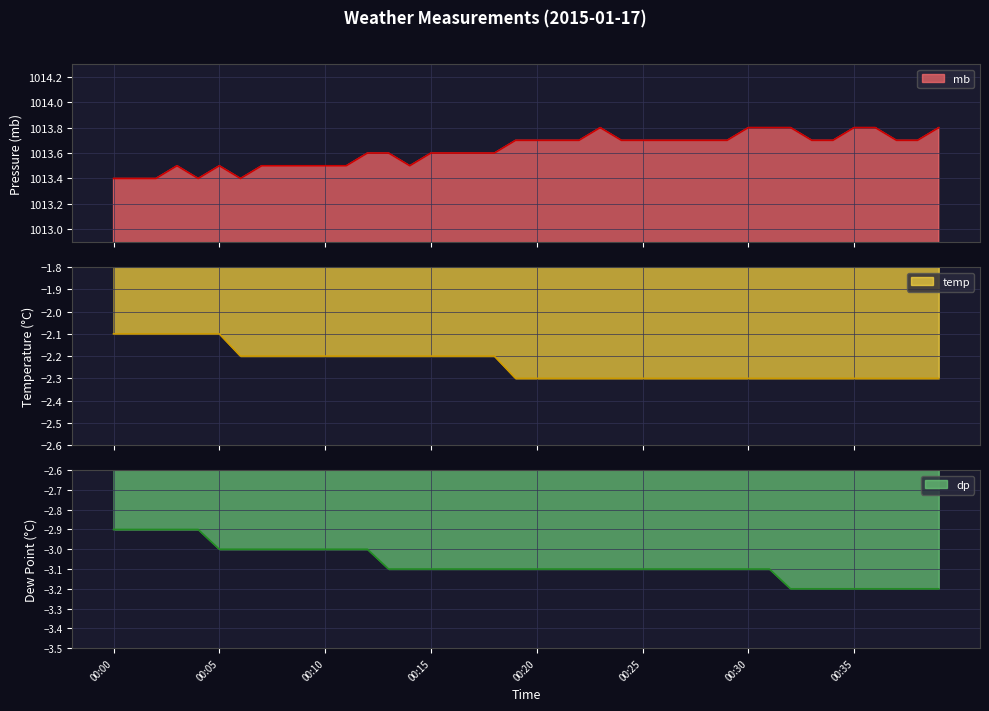

Rank the categories by dp value from lowest to highest.

00:32, 00:33, 00:34, 00:35, 00:36, 00:37, 00:38, 00:39, 00:13, 00:14, 00:15, 00:16, 00:17, 00:18, 00:19, 00:20, 00:21, 00:22, 00:23, 00:24, 00:25, 00:26, 00:27, 00:28, 00:29, 00:30, 00:31, 00:05, 00:06, 00:07, 00:08, 00:09, 00:10, 00:11, 00:12, 00:00, 00:01, 00:02, 00:03, 00:04